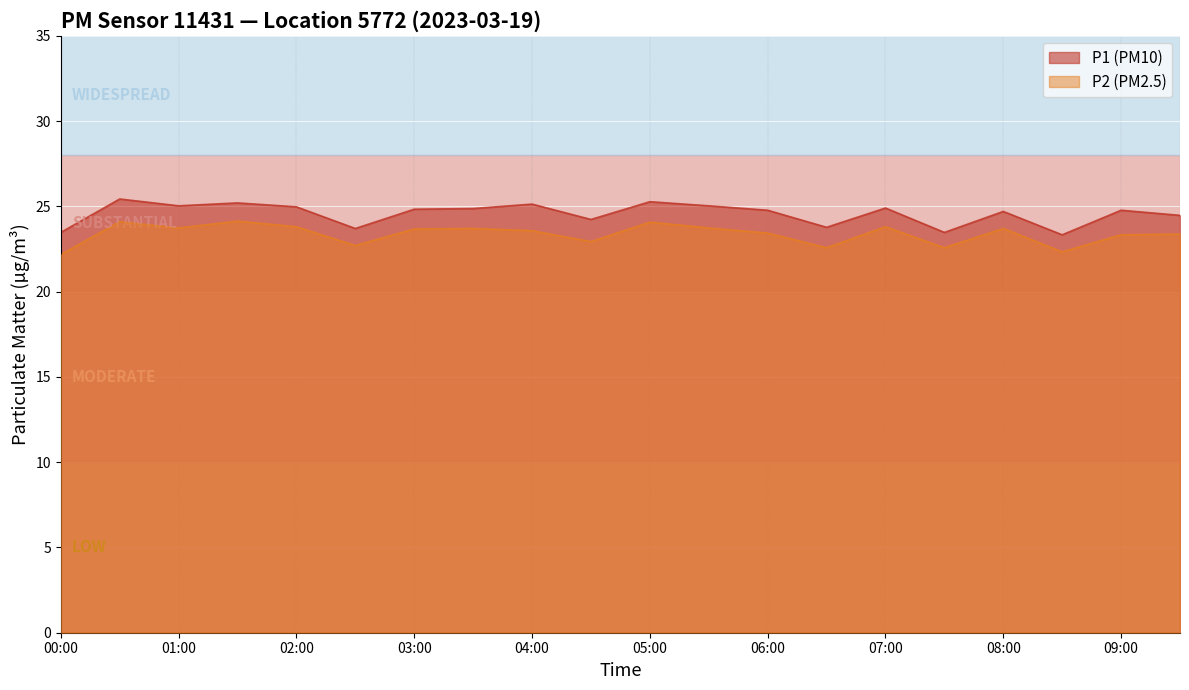

What is the difference between the second highest and second lowest values in the P1 series?

1.8